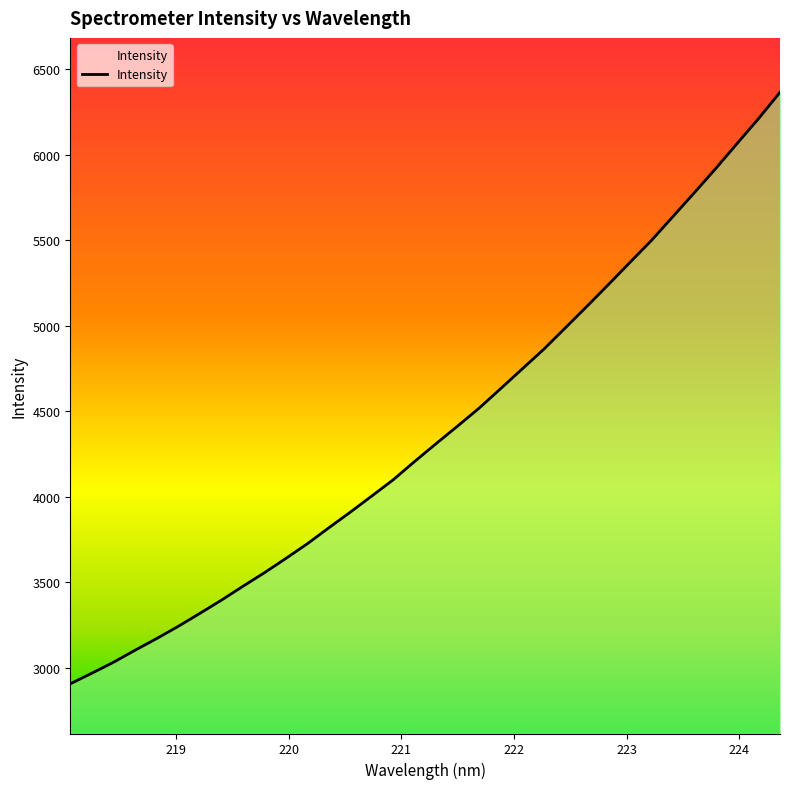

What is the smallest value displayed?

2905.3